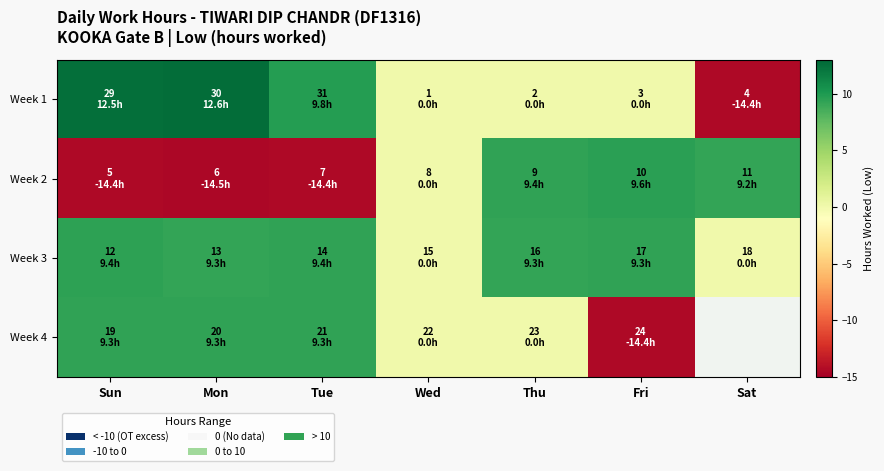

What is the difference between the maximum and minimum values in the Week 2 series?

24.1